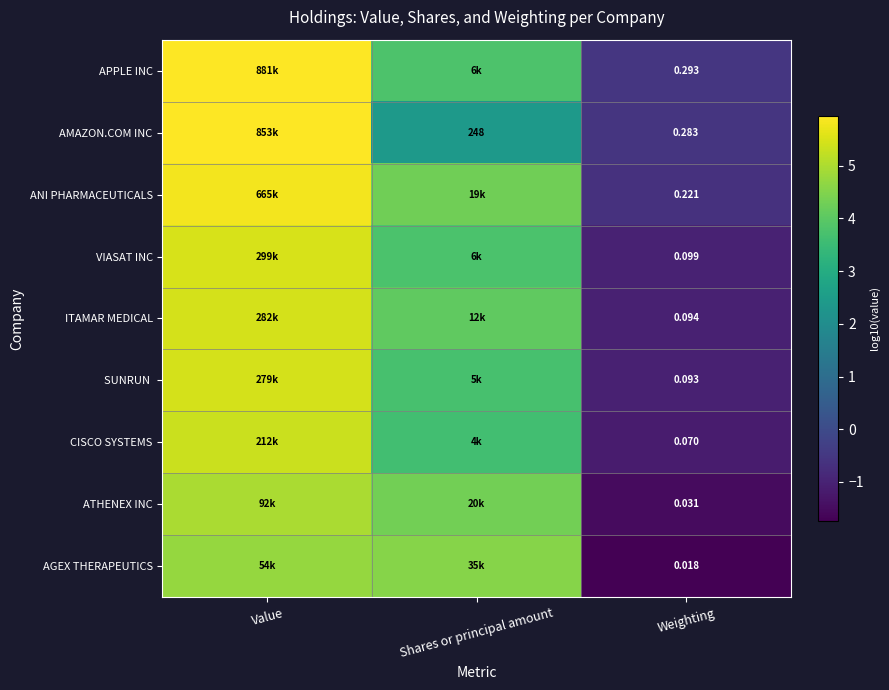

Is the value of AGEX THERAPEUTICS at Weighting greater than the value of APPLE INC at Weighting?

No